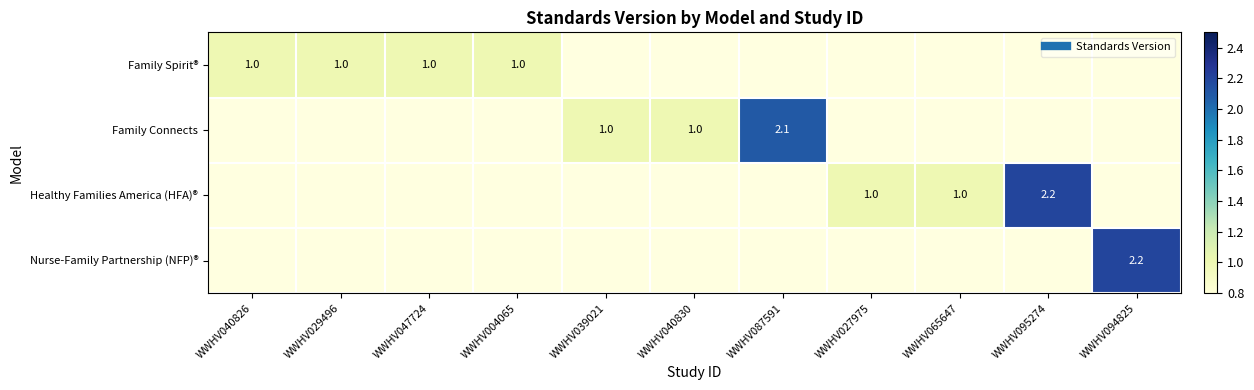

How many data points does each series have?

11